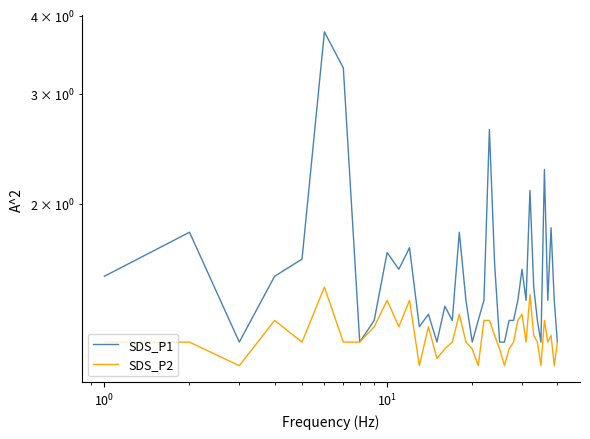

True or false: SDS_P2 has more than 2 interior local peaks.

True